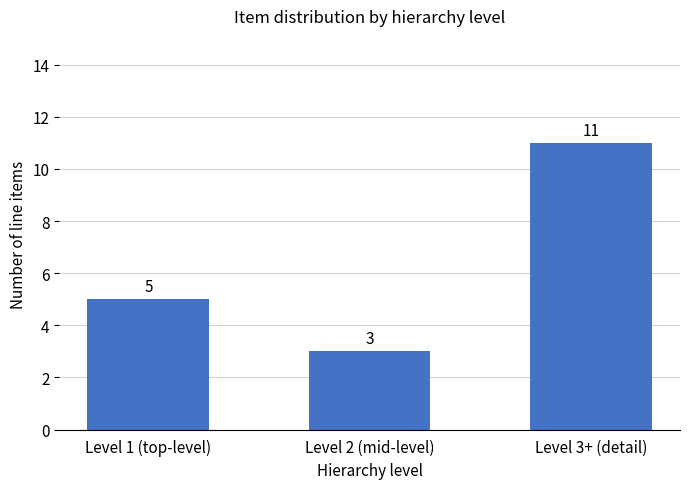

How many values are between 3 and 11?

3